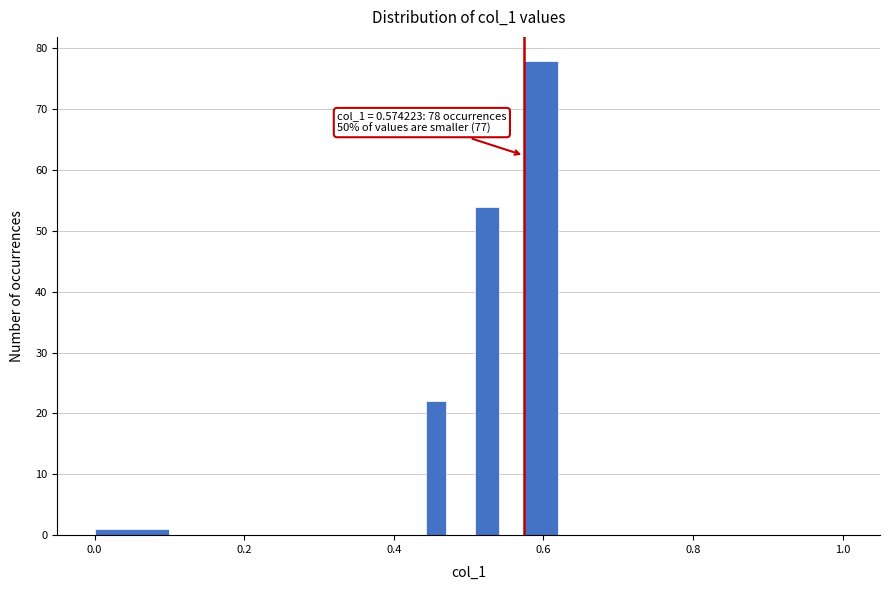

Read against the x-axis, roughly where is the centre of the tallest bar?

0.60